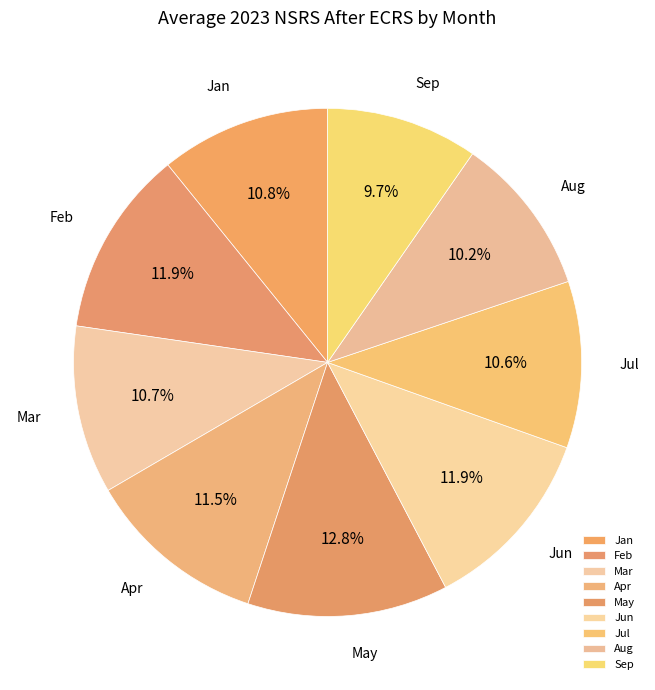

What is the smallest slice in the pie chart?

Sep